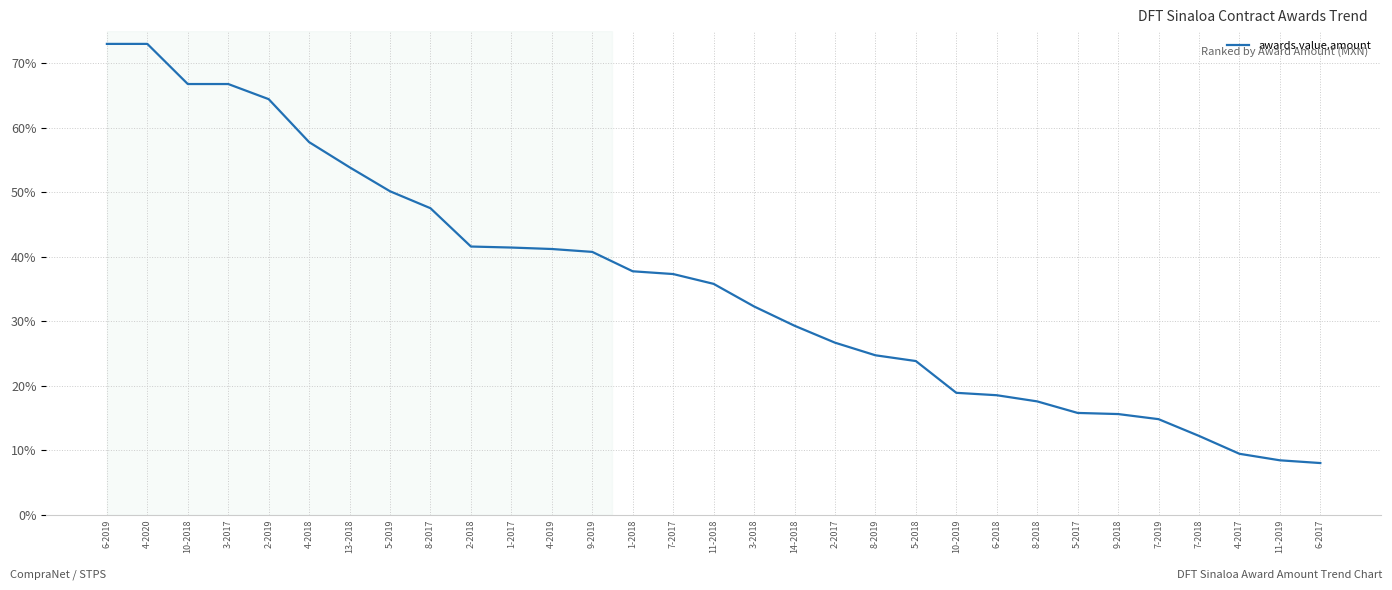

What is the difference between the maximum and minimum values?

65.0